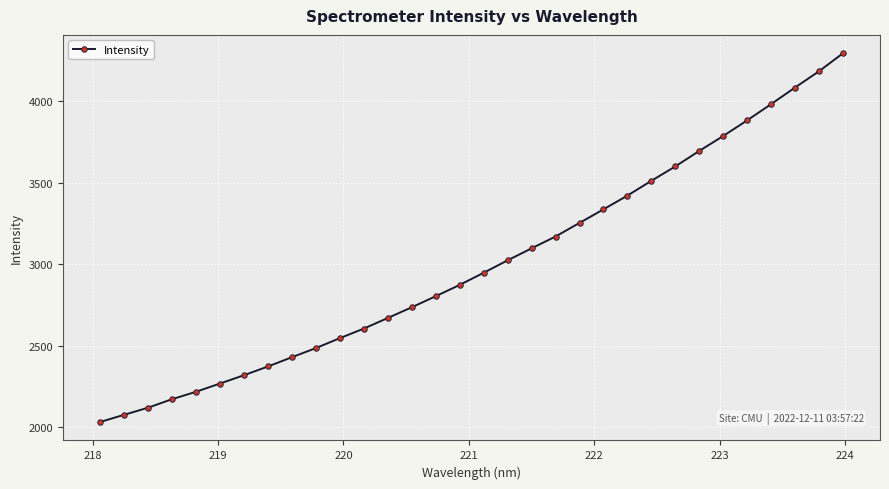

What is the value of the 5th point from the left?

2218.2